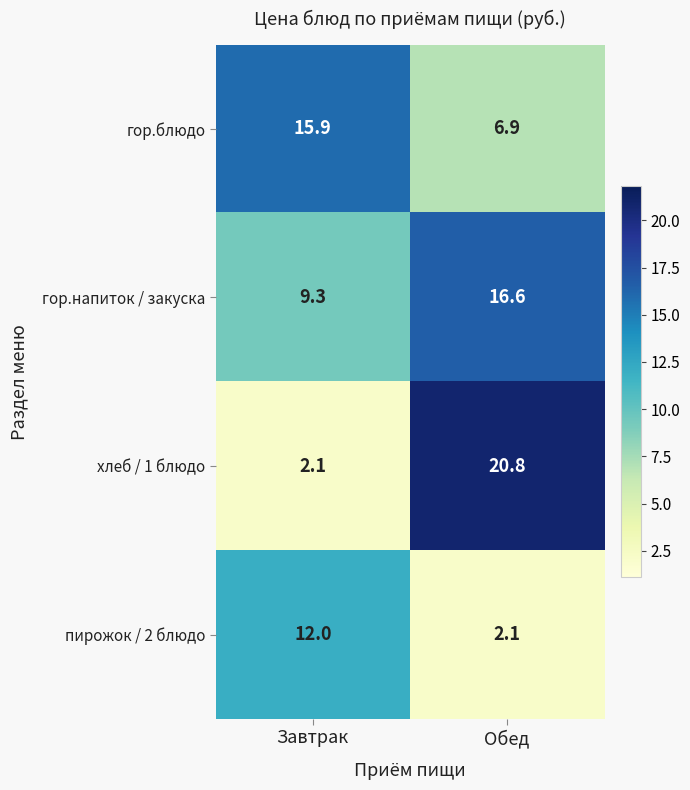

At which category is the sum across all series the highest?

Обед